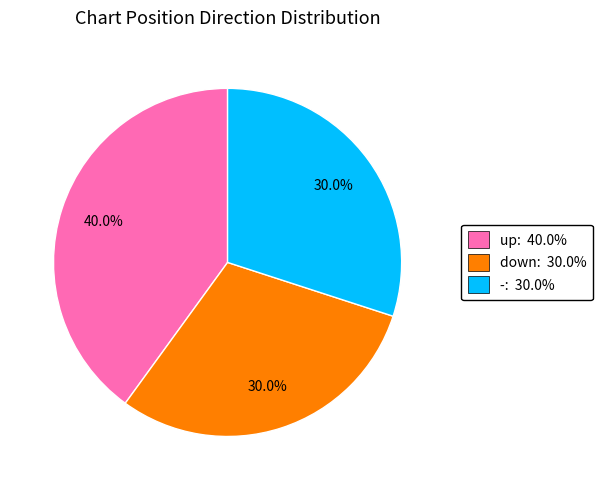

Is -: 30.0% the majority of the pie?

No